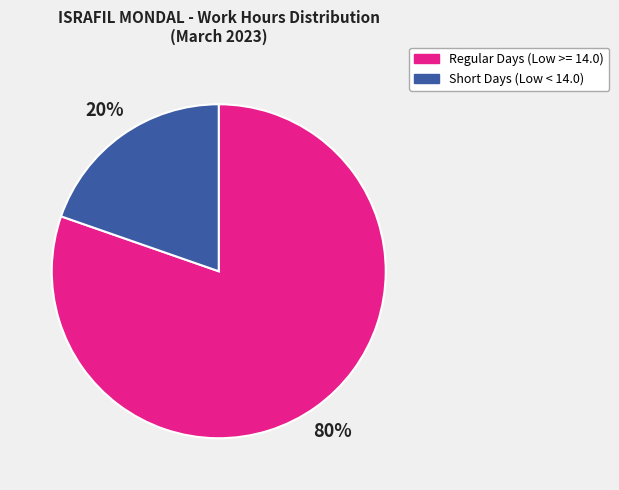

Is the sum of Short Days (Low < 14.0) and Regular Days (Low >= 14.0) greater than half?

Yes